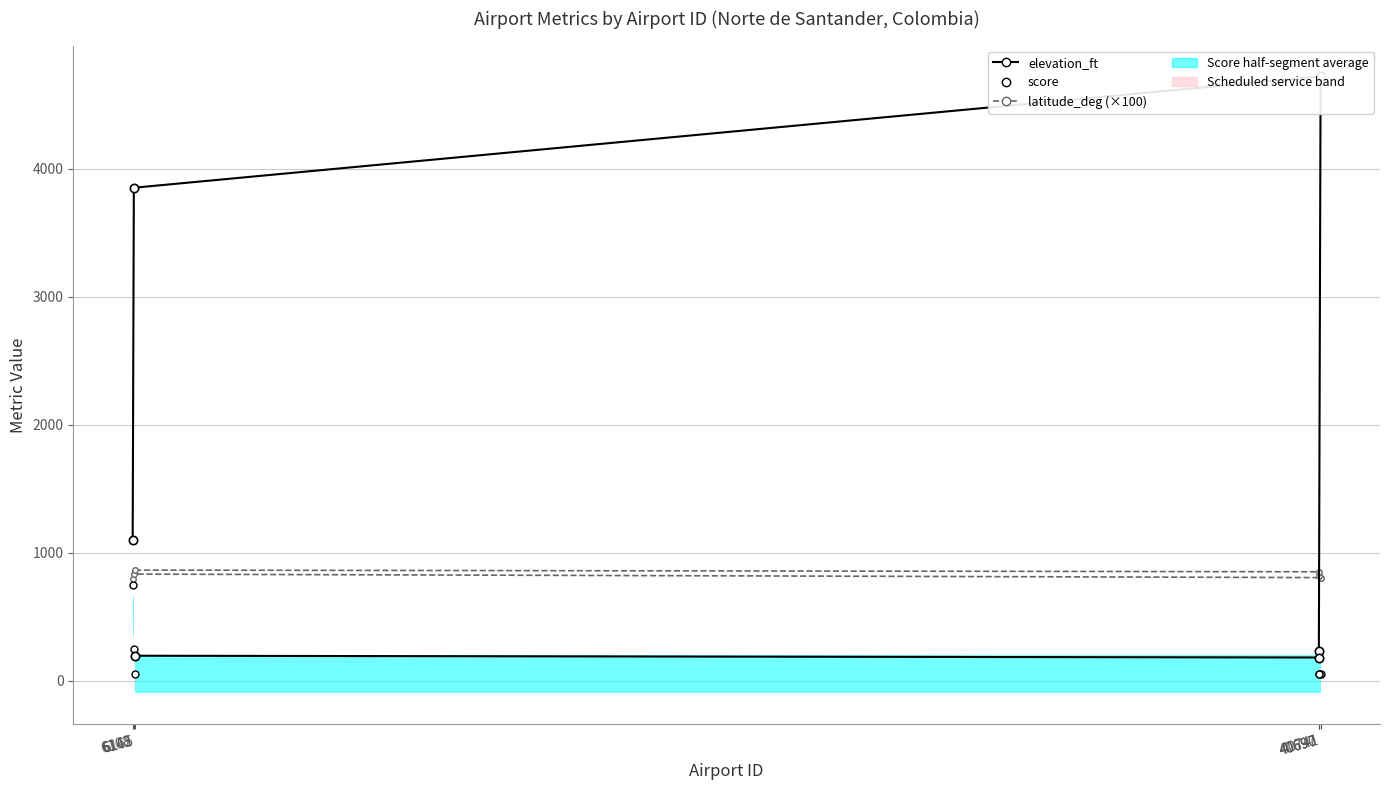

Reading right to left, list all the values displayed in this chart.

elevation_ft: 6165=194.0	40697=180.0	40690=233.0	40741=4720.0	6142=3850.0	6108=1096.0
score: 6165=50.0	40697=50.0	40690=50.0	40741=50.0	6142=250.0	6108=750.0
latitude_deg (×100): 6165=863.2	40697=849.7	40690=820.0	40741=804.3	6142=831.5	6108=792.8